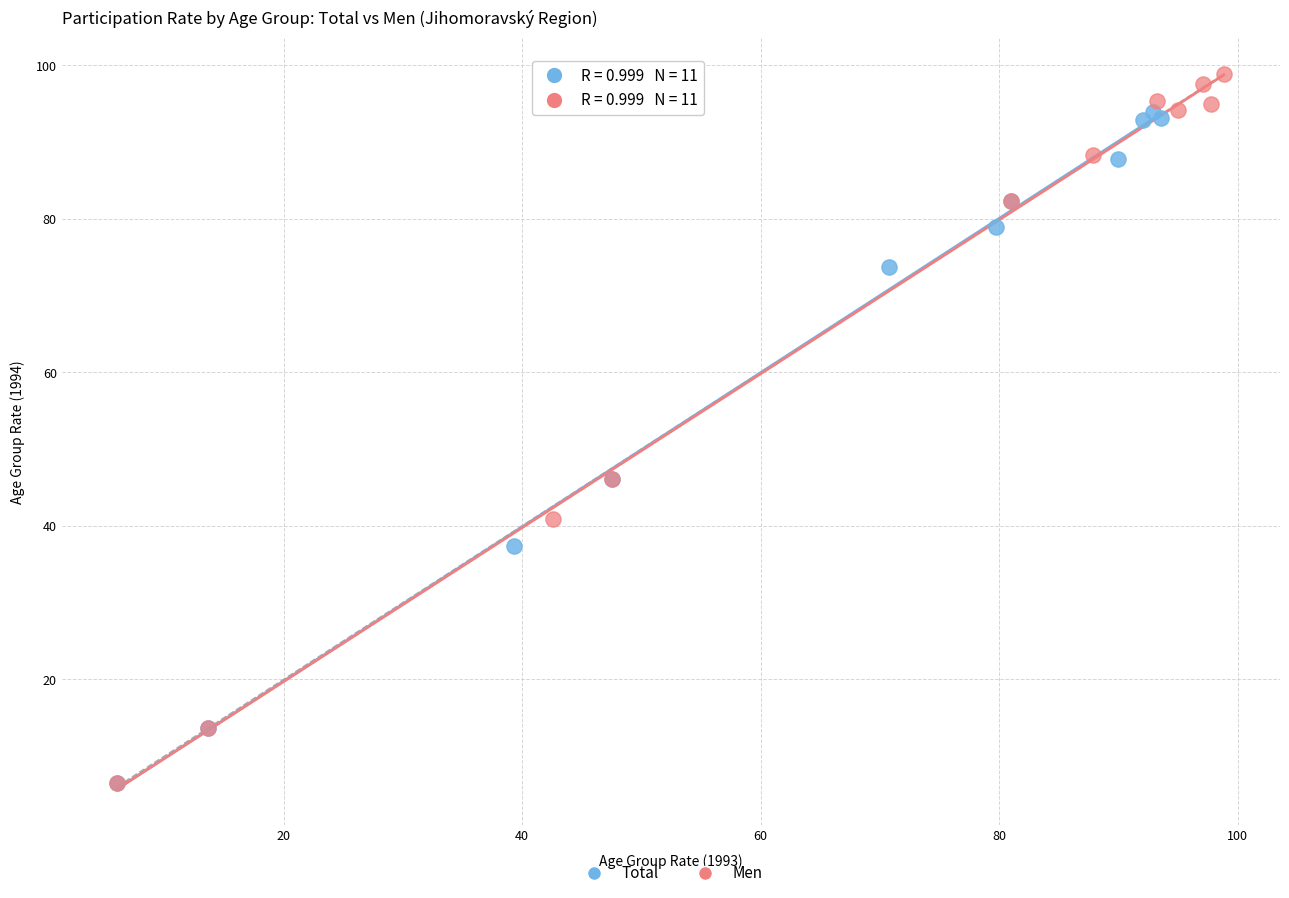

Which series has the widest spread of Y values?

Men